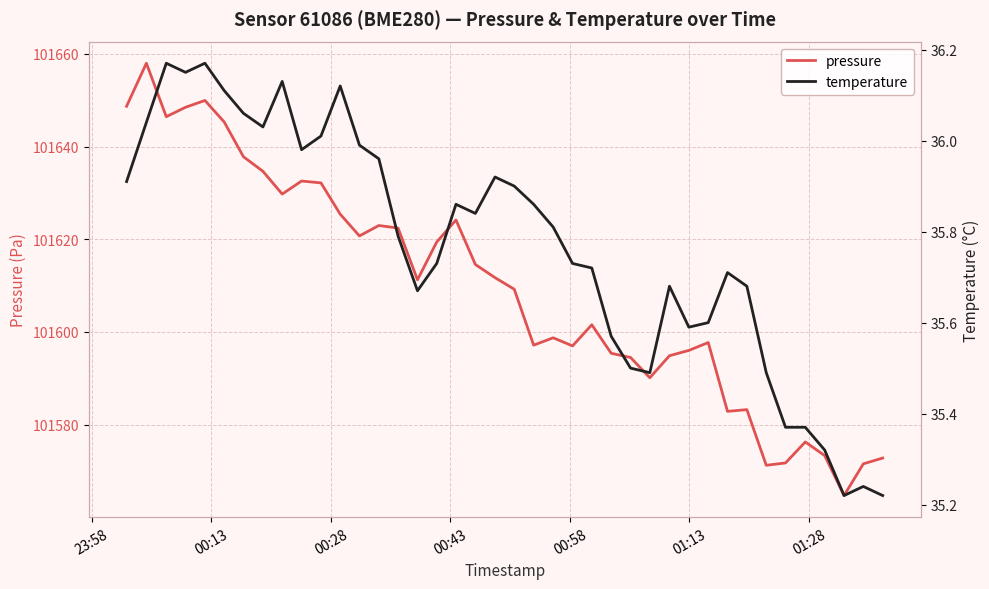

True or false: pressure and temperature cross at least once.

False